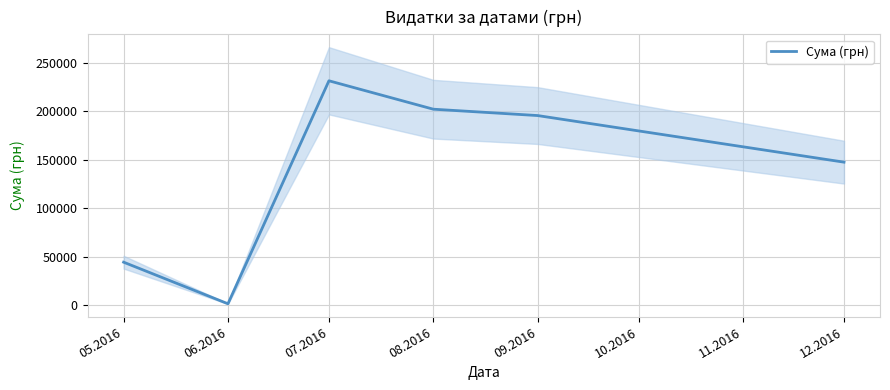

The chart shows a value of 44147.8 at 05.2016. True or false?

True